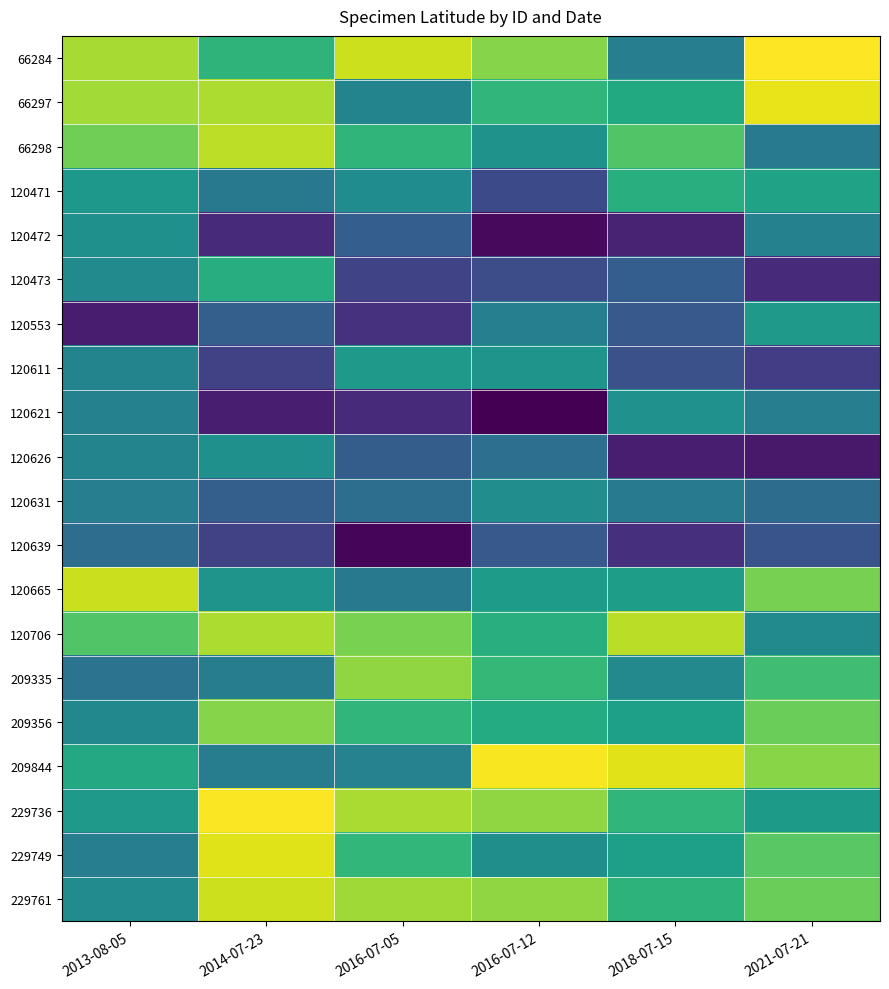

How many categories are shown in the chart?

6